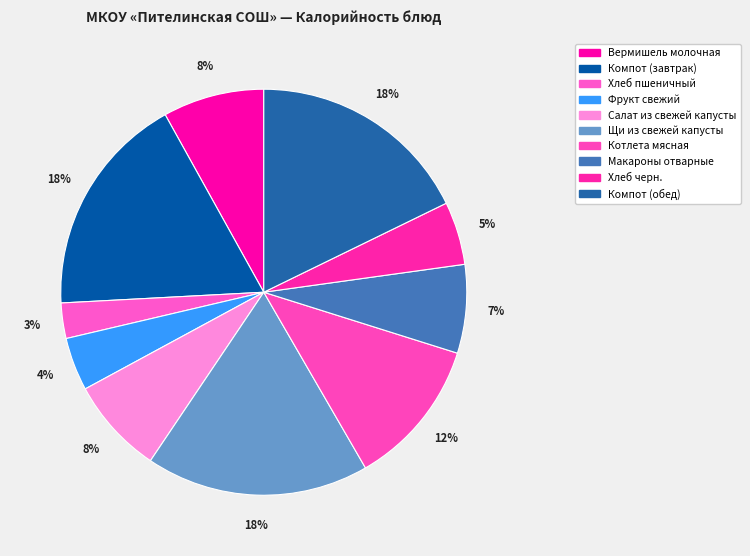

To the nearest percent, what is the difference between the Макароны отварные and Компот (обед) slice percentages?

11%